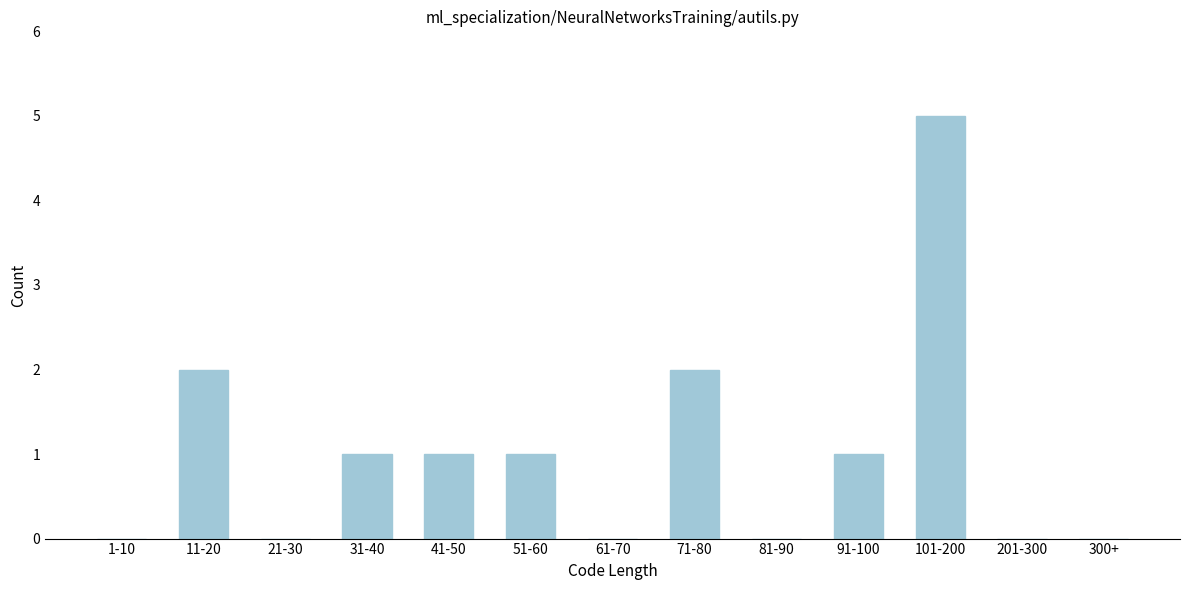

Reading left to right, transcribe all the data shown in this chart.

1-10=0	11-20=2	21-30=0	31-40=1	41-50=1	51-60=1	61-70=0	71-80=2	81-90=0	91-100=1	101-200=5	201-300=0	300+=0